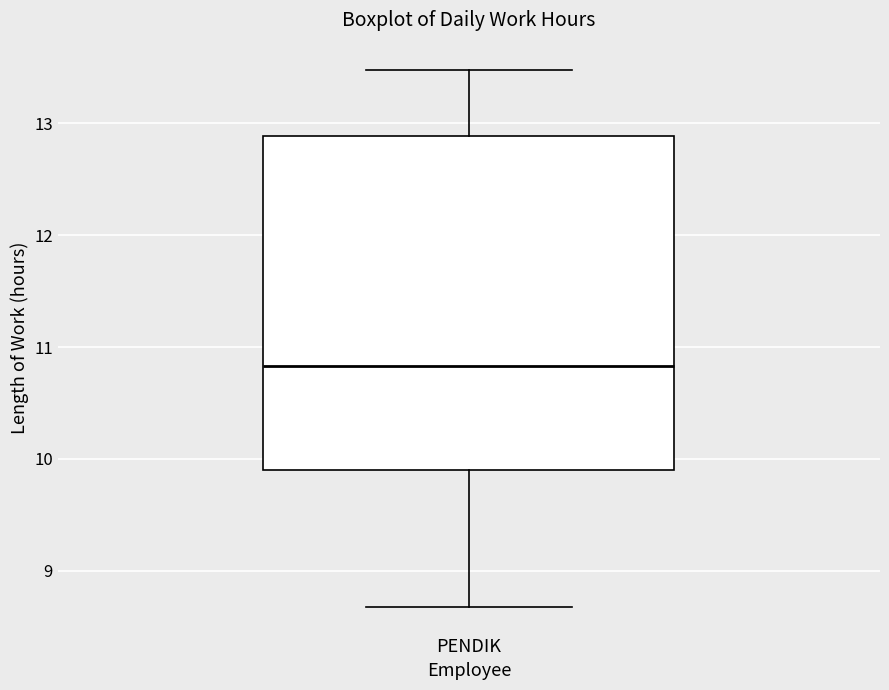

Transcribe this box plot: give where the median line is, the range the box spans, and where the two whiskers end, as read against the y-axis. The values are not printed on the chart, so give them approximately, as read against the axis.

median 10.8, box 9.9 to 12.9, whiskers 8.7 to 13.5